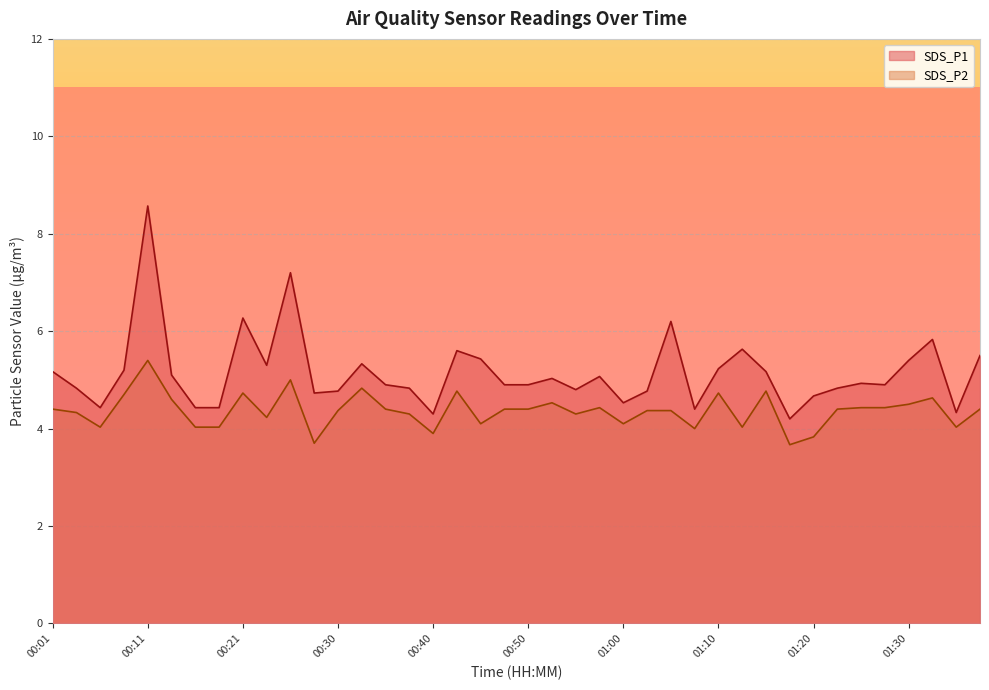

At which label is SDS_P1 closest to 6?

01:33